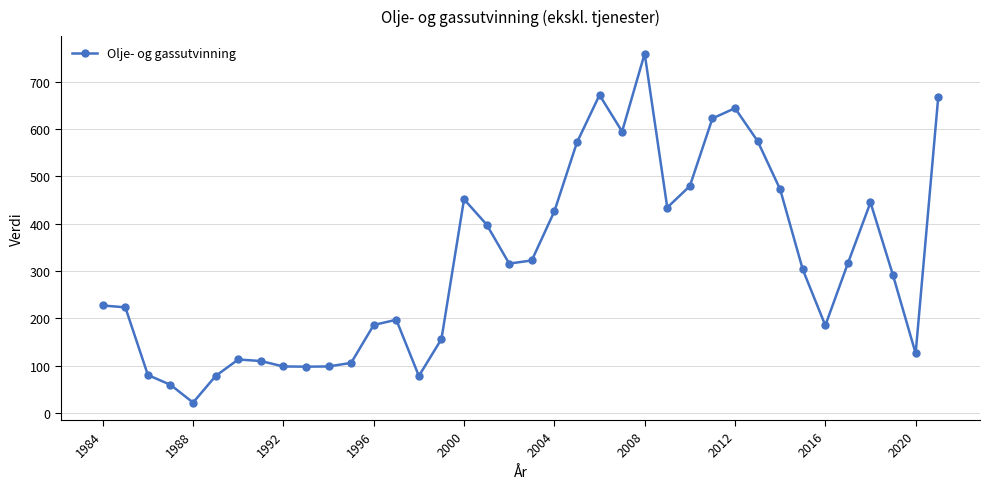

What is the difference between the maximum and minimum values?

737.8